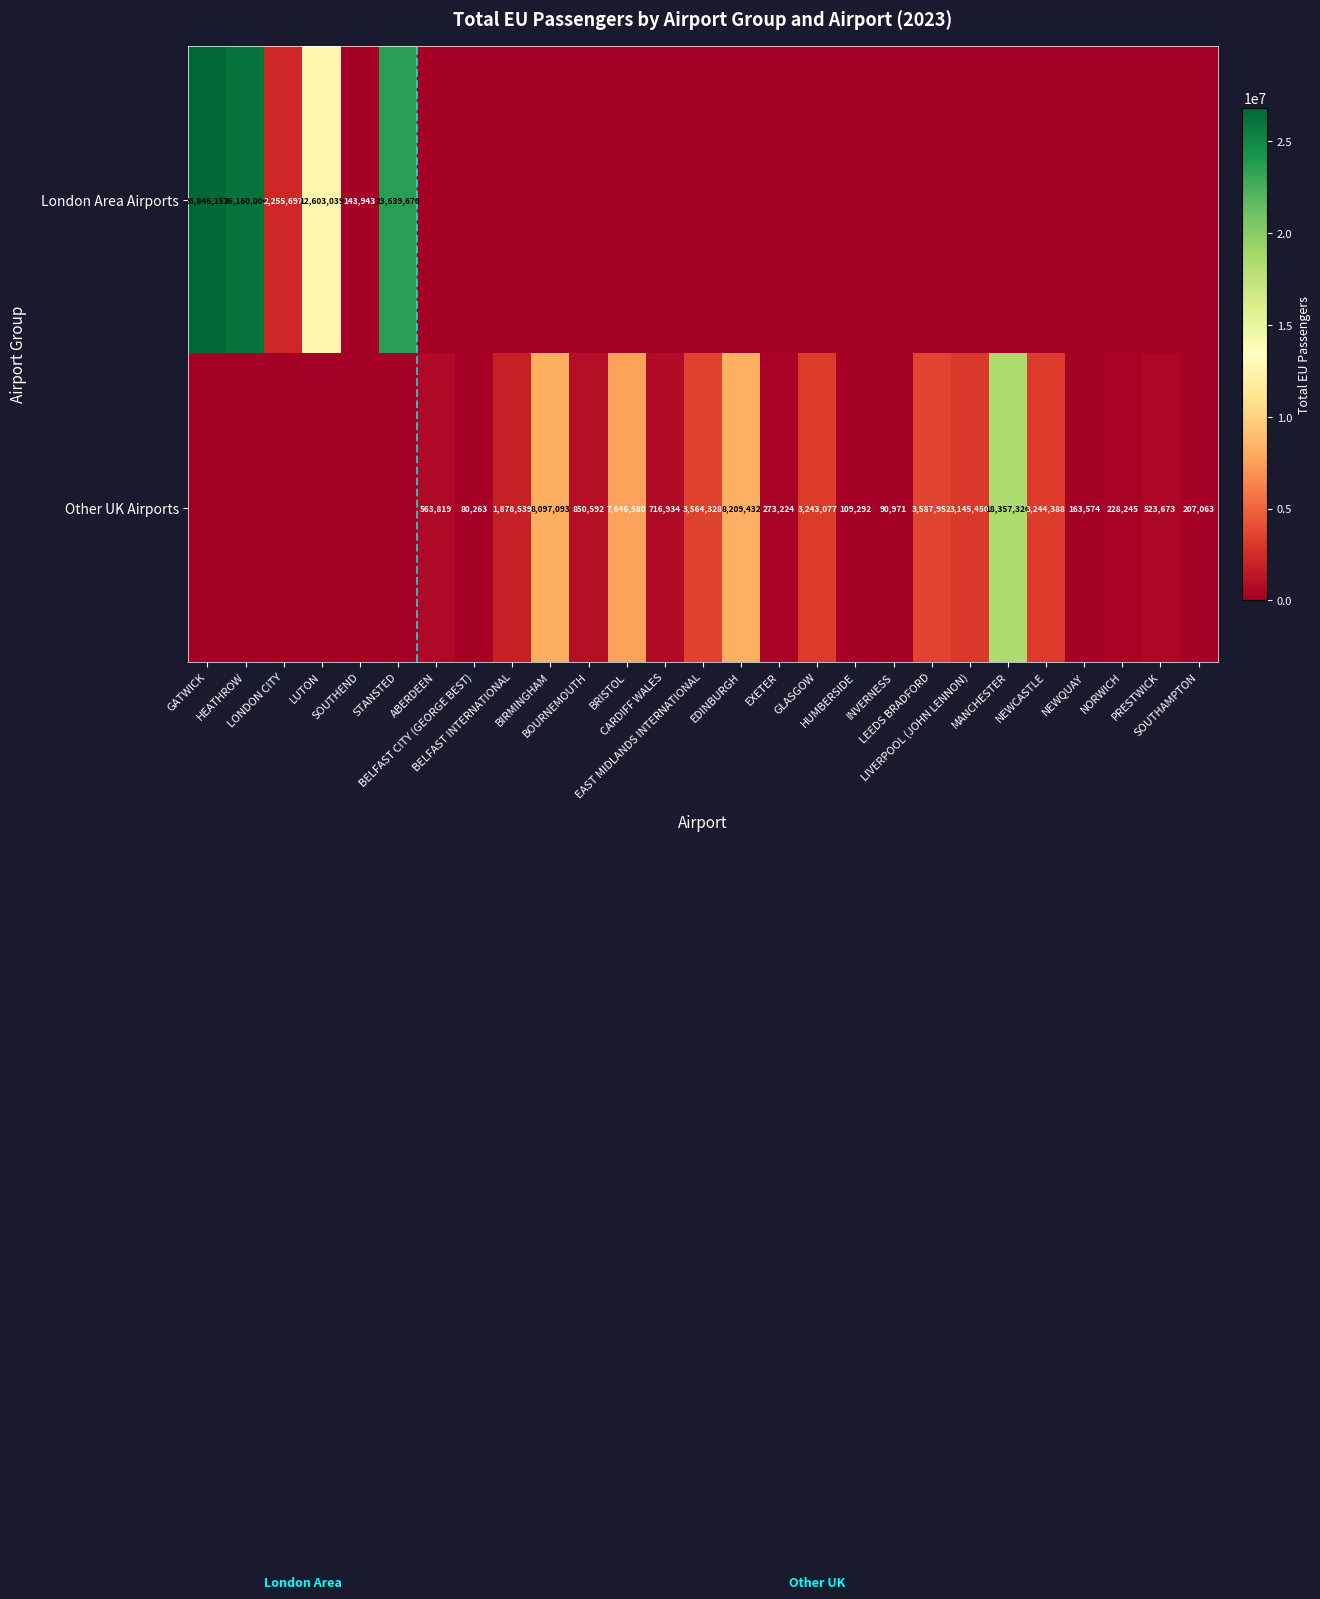

Rank the series by their average value, from lowest to highest.

Other UK Airports, London Area Airports